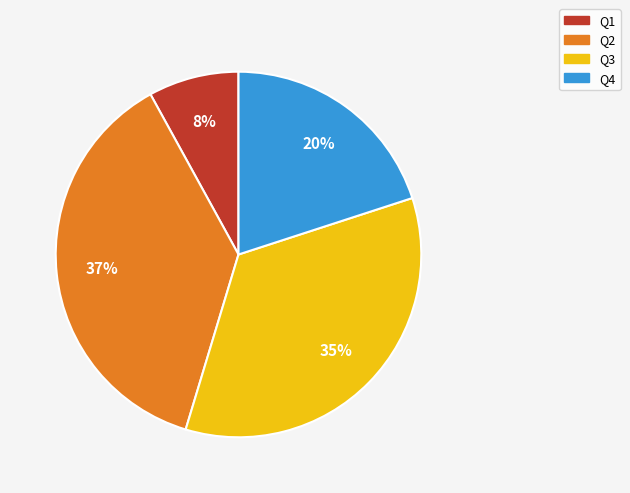

The Q3 slice represents 35% of the pie. True or false?

True